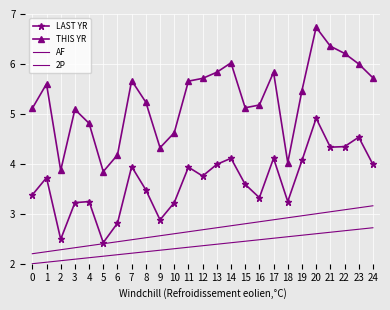

True or false: THIS YR and LAST YR intersect in this chart.

False